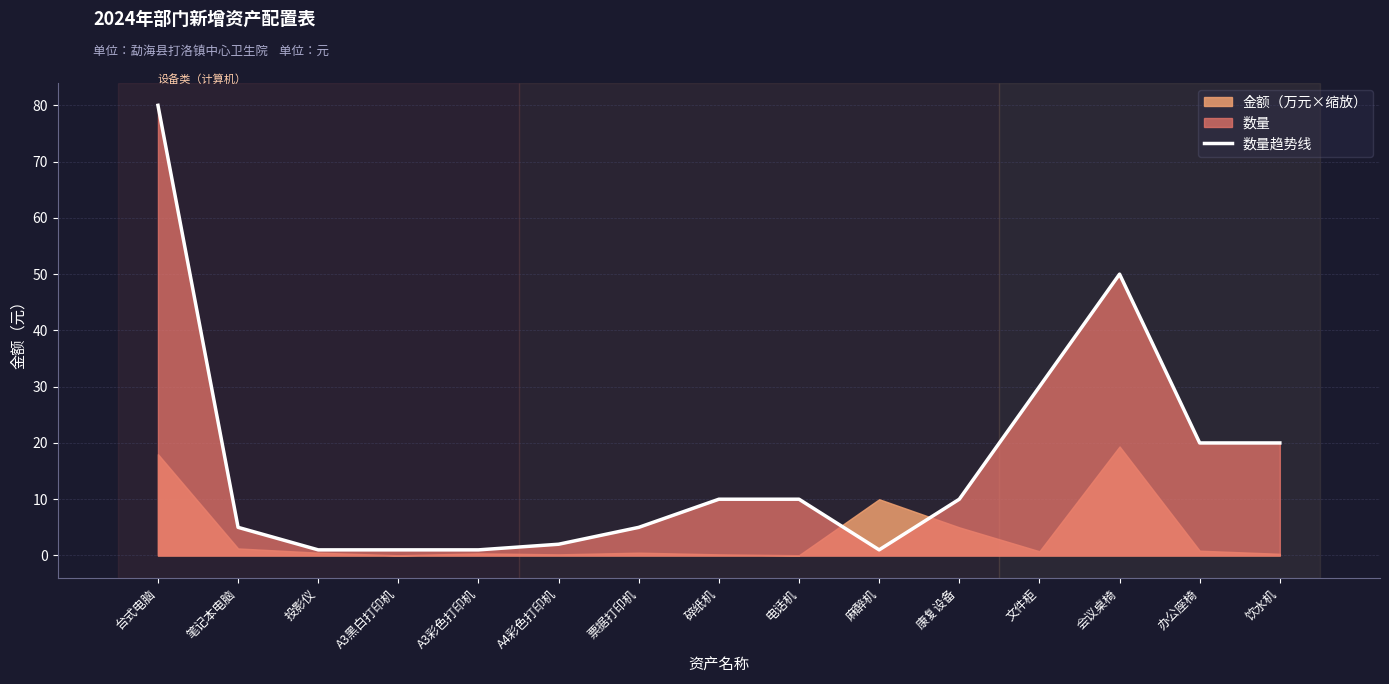

At which label is the value closest to 40?

文件柜